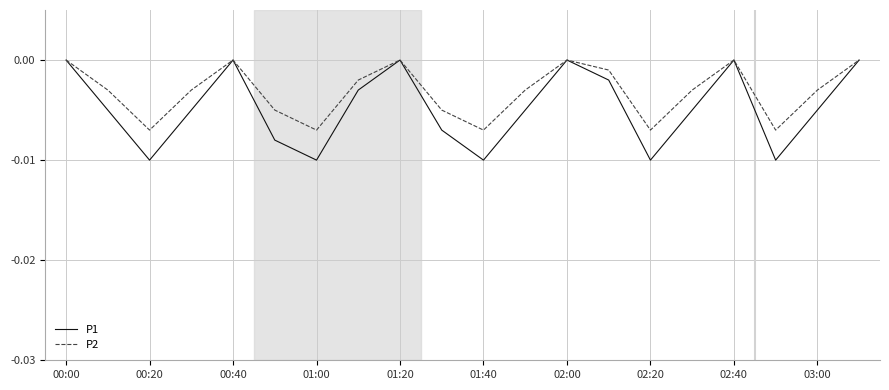

Rank the series by their average value, from lowest to highest.

P1, P2